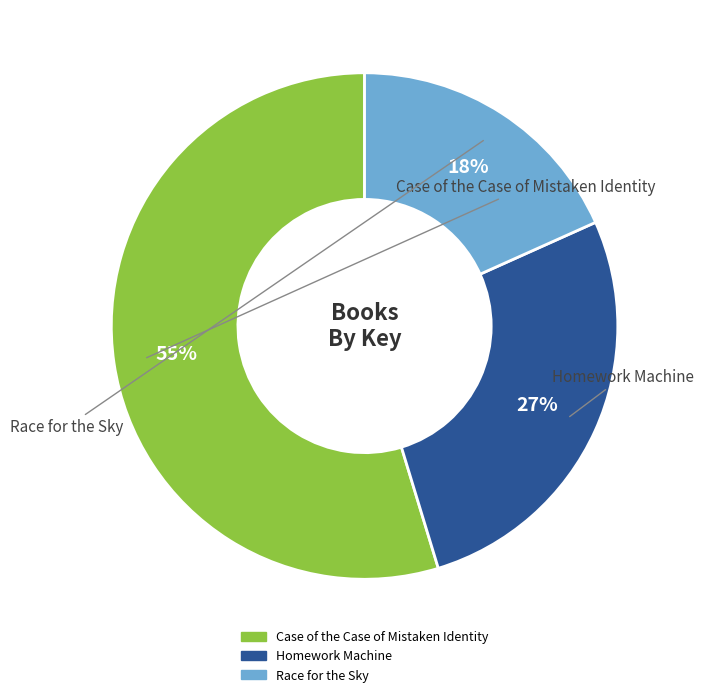

To the nearest percent, what percentage of the pie is Case of the Case of Mistaken Identity?

55%